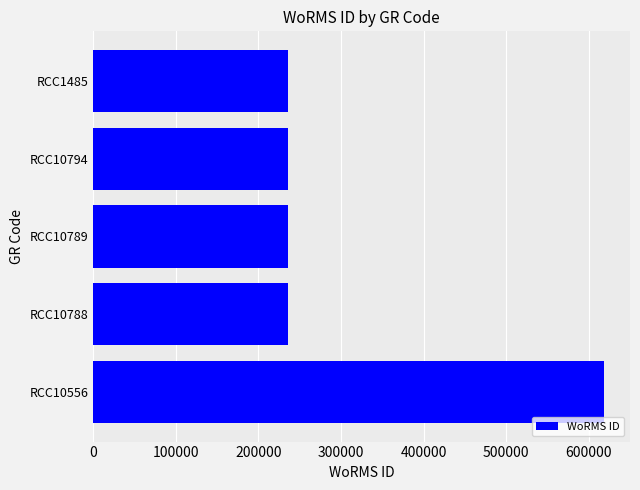

Reading bottom to top, extract all data points from this chart.

RCC10556=618958	RCC10788=235962	RCC10789=235962	RCC10794=235962	RCC1485=235962